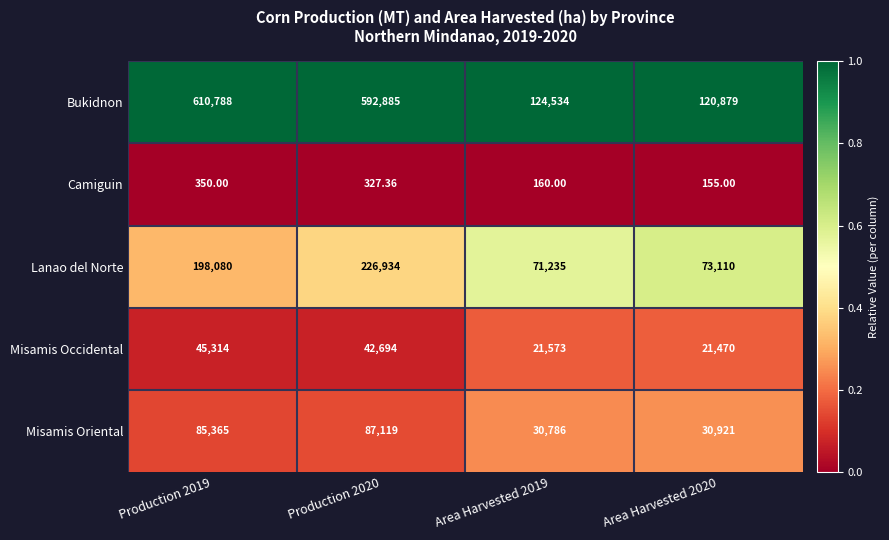

Between Production 2019 and Area Harvested 2019, which series saw the biggest shift?

Bukidnon